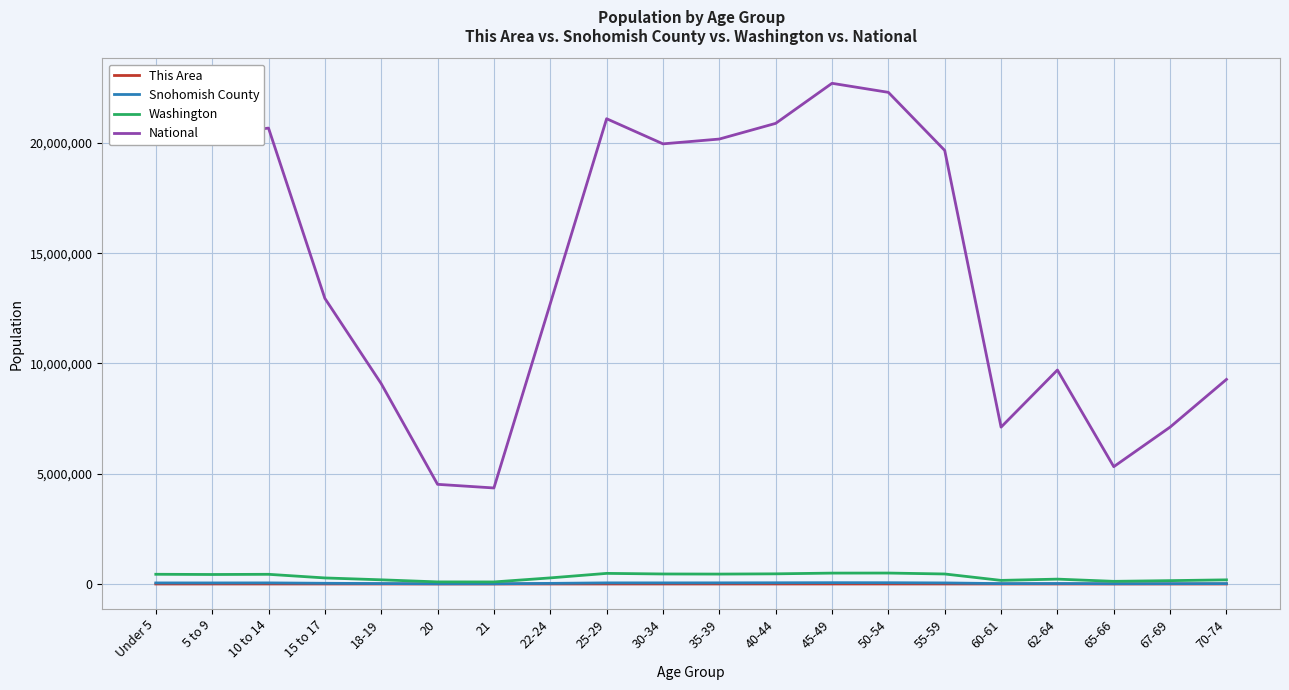

What is the highest value of the National series?

22708591